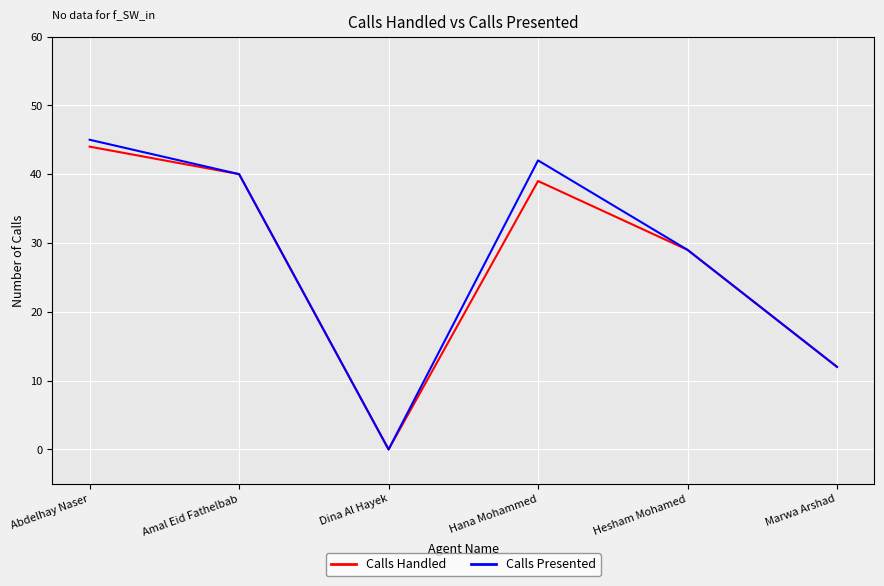

Where is the first local maximum for Calls Handled?

Hana Mohammed